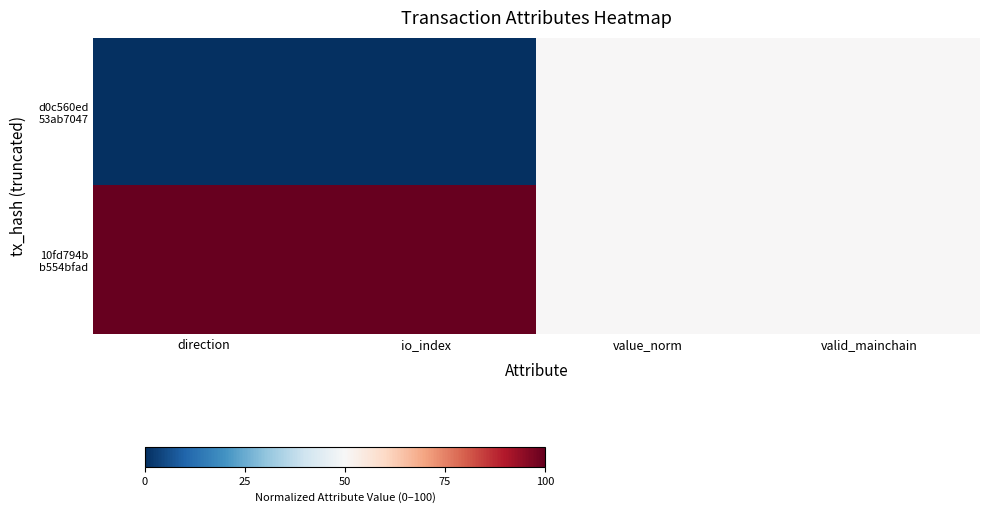

How many data points does each series have?

4